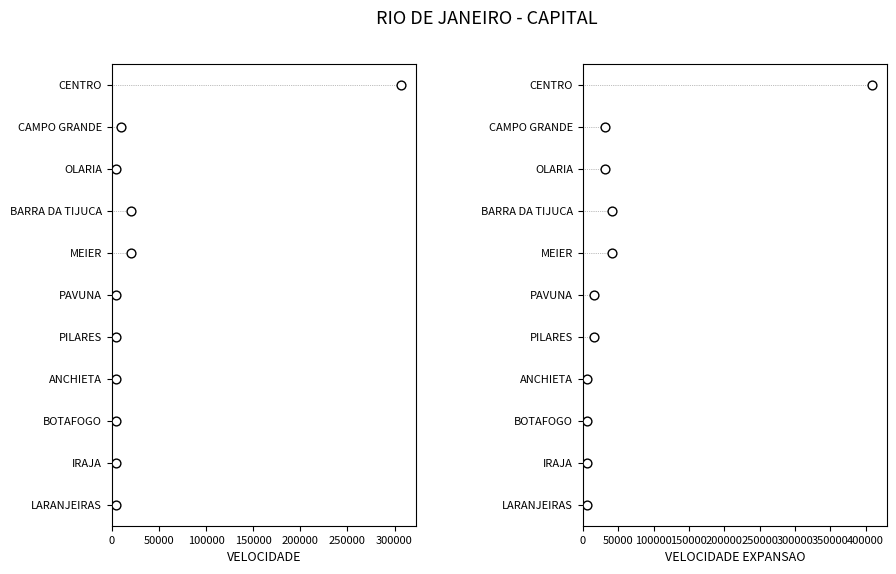

What are all the series names shown in the legend?

VELOCIDADE, VELOCIDADE EXPANSAO